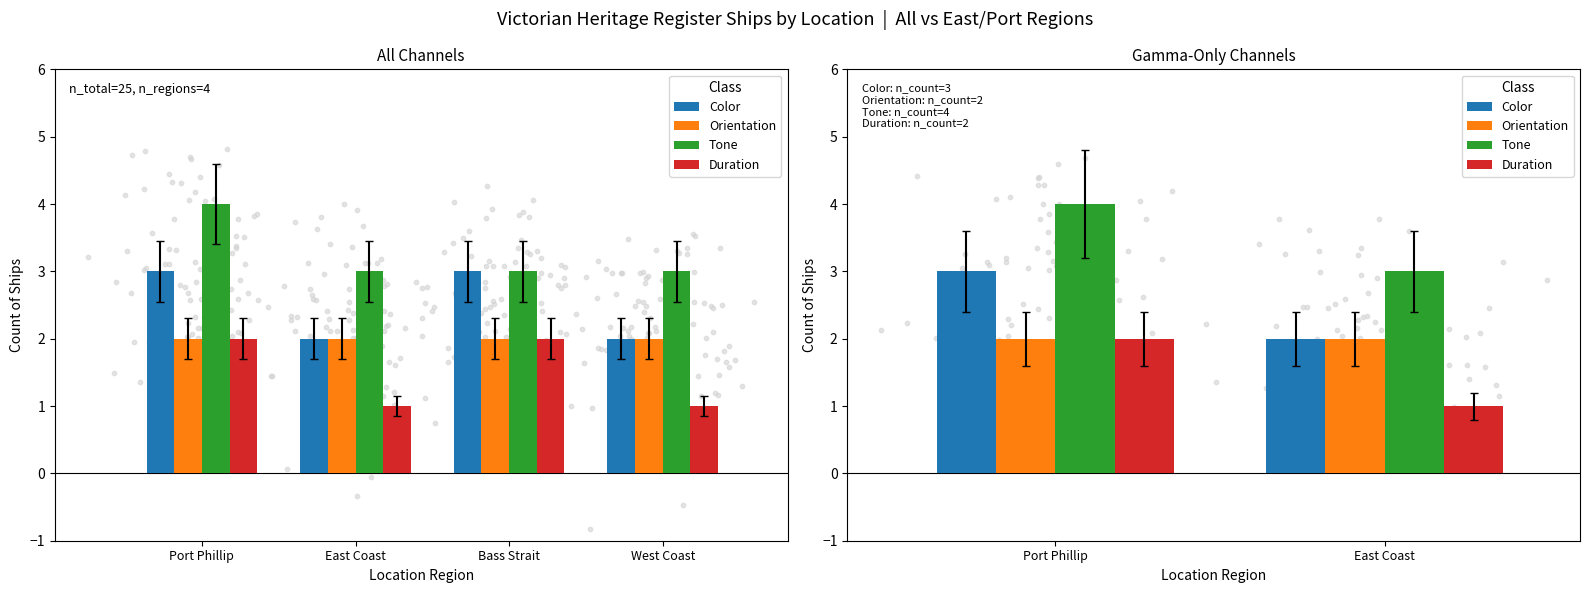

What are all the series names shown in the legend?

Color, Orientation, Tone, Duration